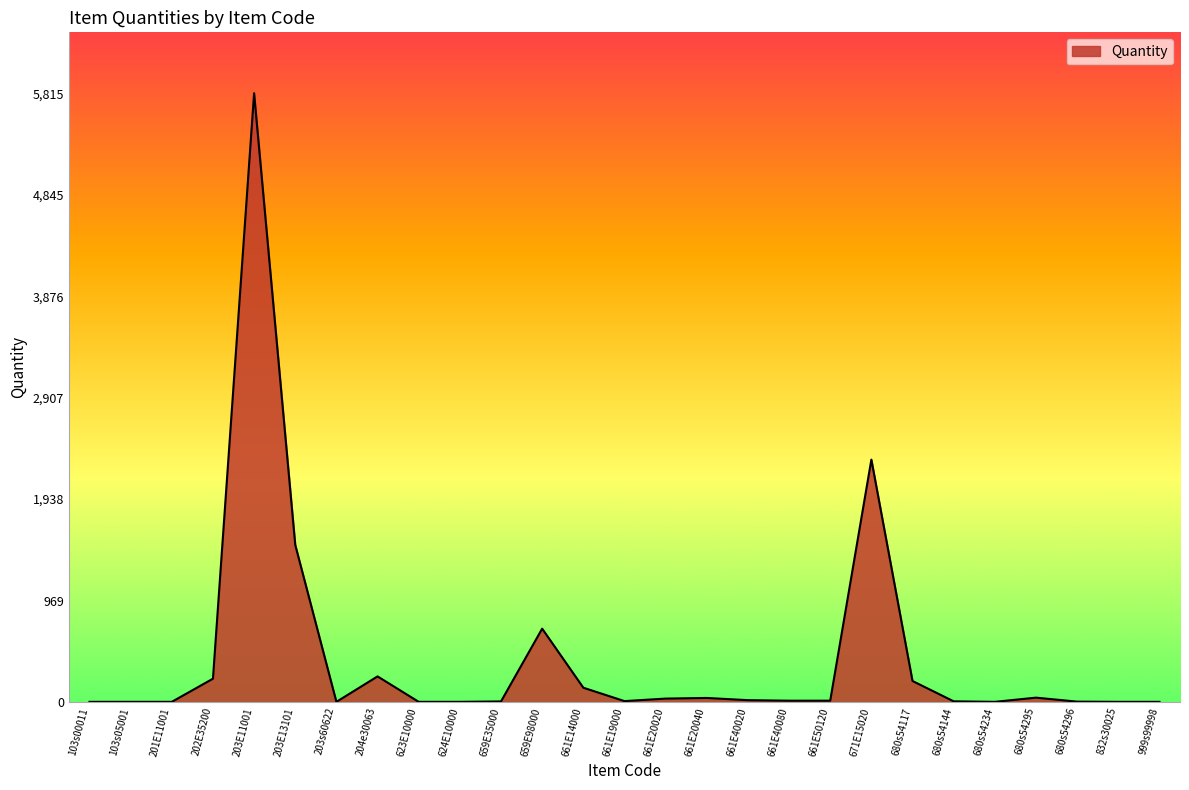

Which has a higher value, 680s54117 or 671E15020?

671E15020